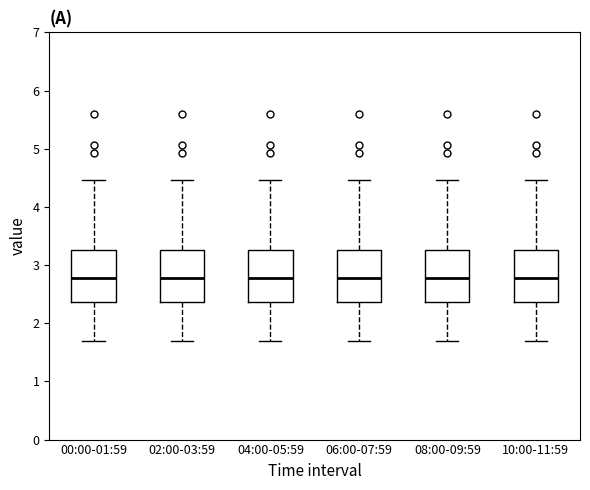

Where does the upper whisker of the box for 04:00-05:59 end on the y-axis? The values are not printed on the chart, so give them approximately, as read against the axis.

4.5